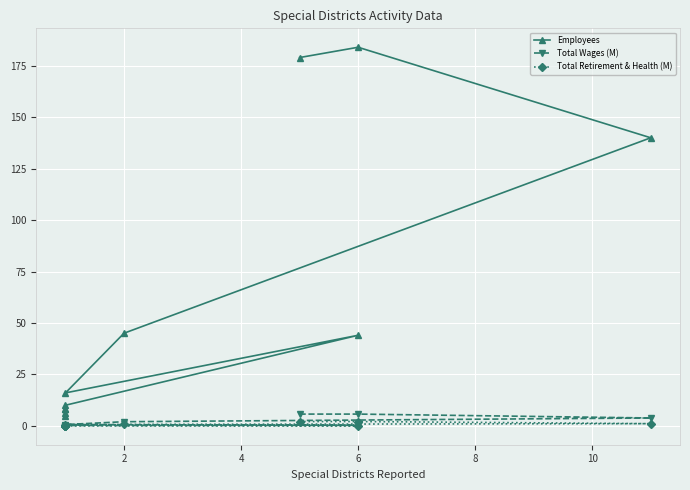

True or false: Total Wages (M) and Total Retirement & Health (M) intersect in this chart.

False